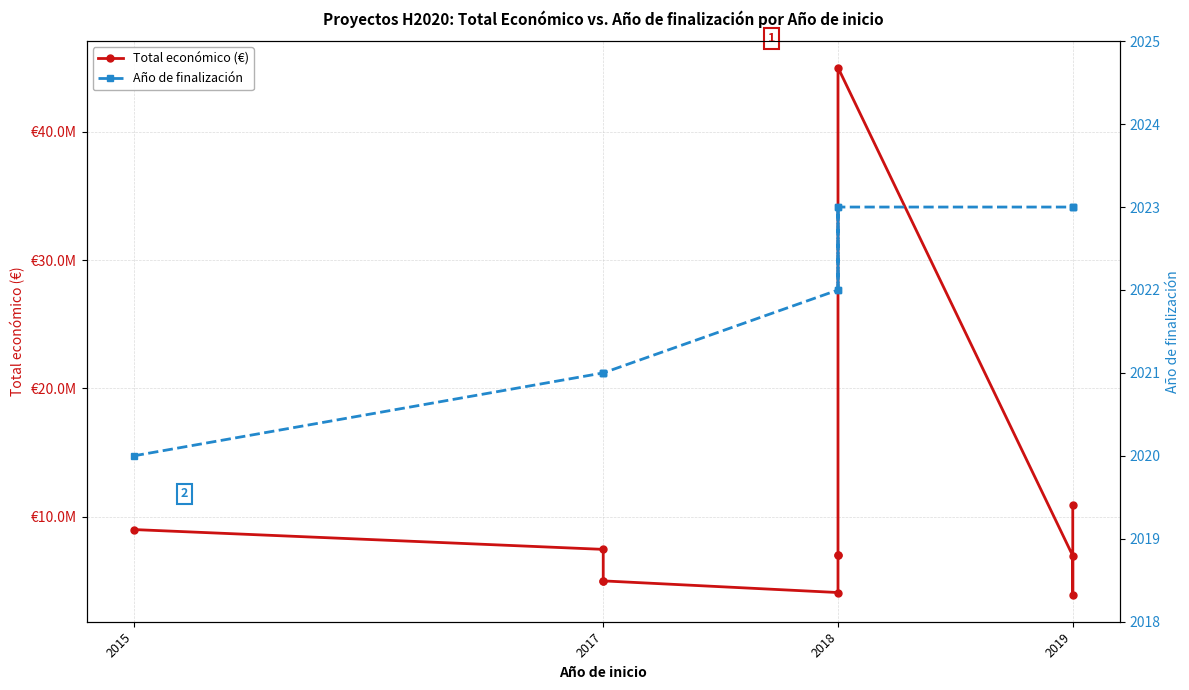

At 2019, list the series in order from smallest to largest.

Año de finalización, Total económico (€)